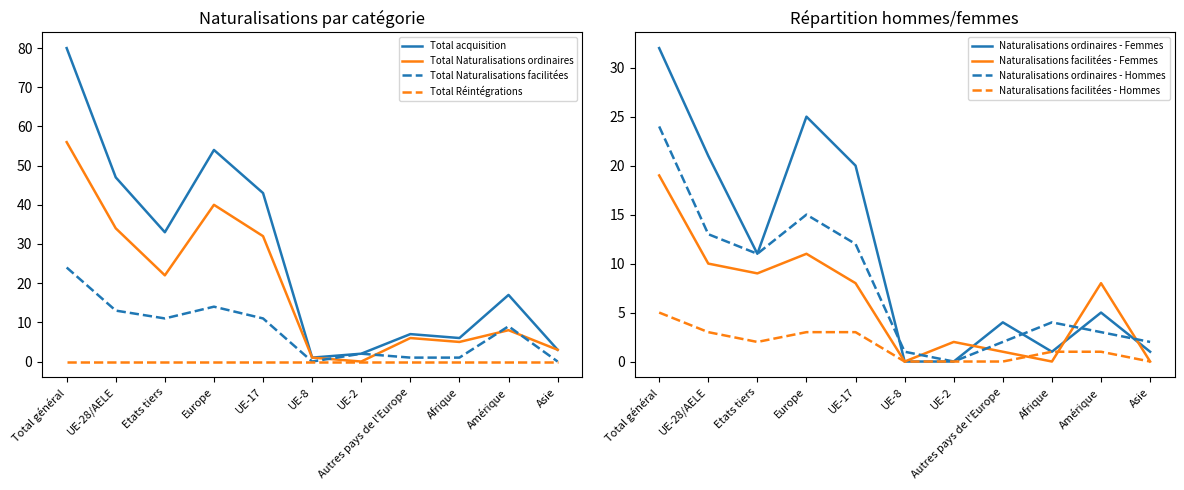

True or false: Total acquisition and Total Naturalisations ordinaires intersect in this chart.

False